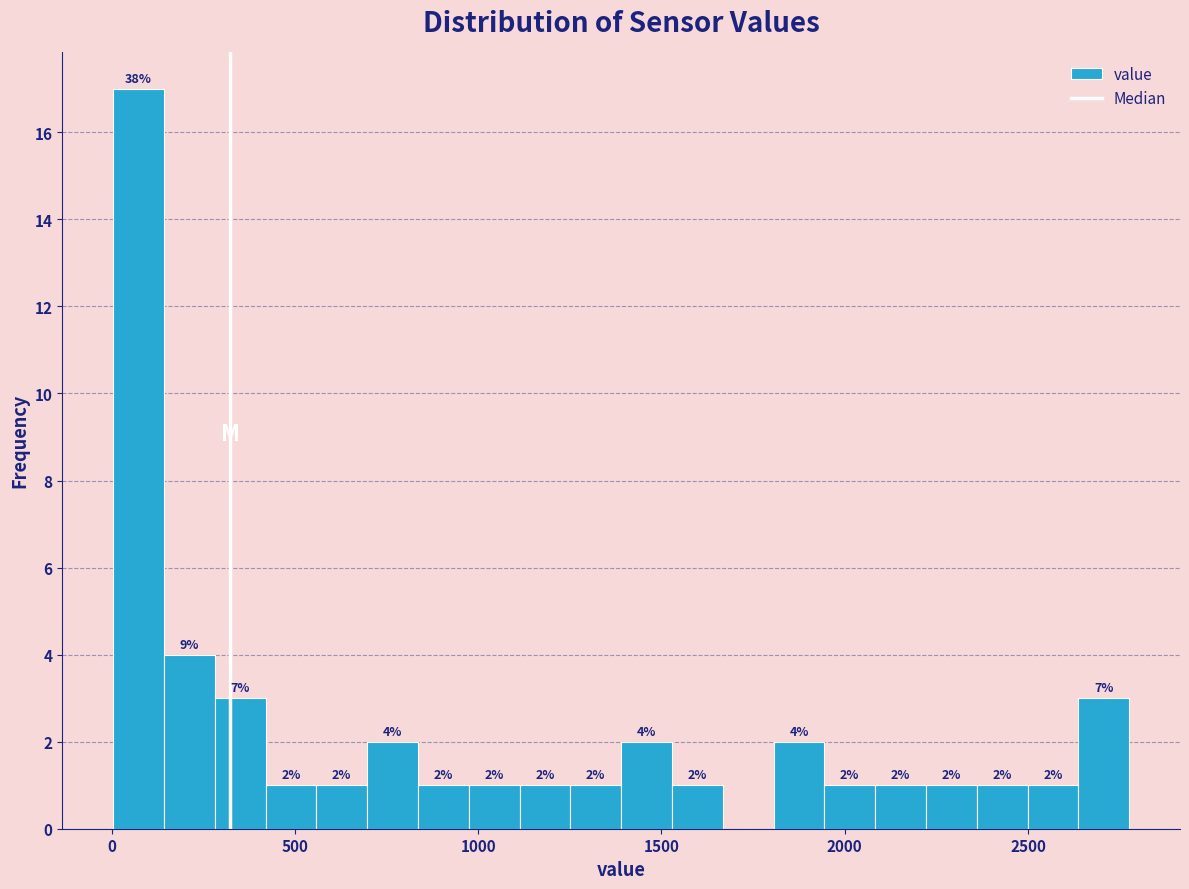

Around what value on the x-axis is the tallest bar? Give the approximate position of its centre, as read against the axis.

50